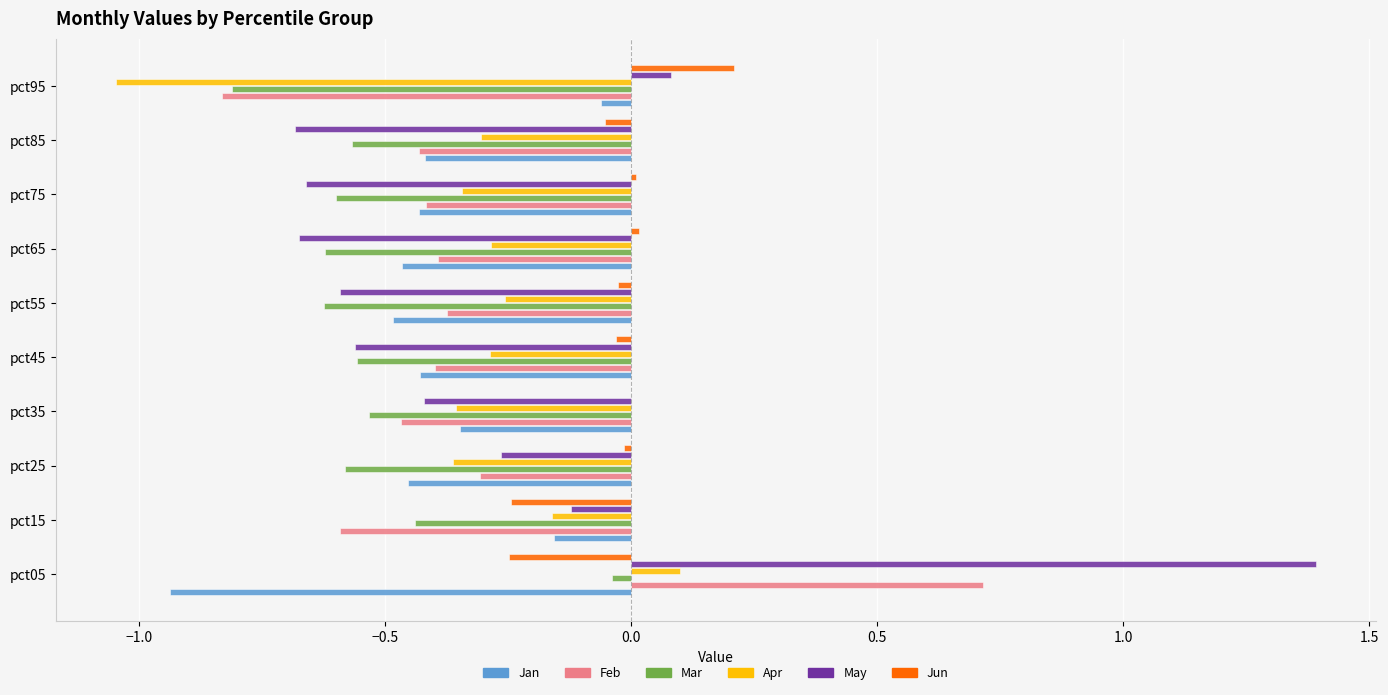

The value of Feb at pct45 is -0.4. True or false?

True